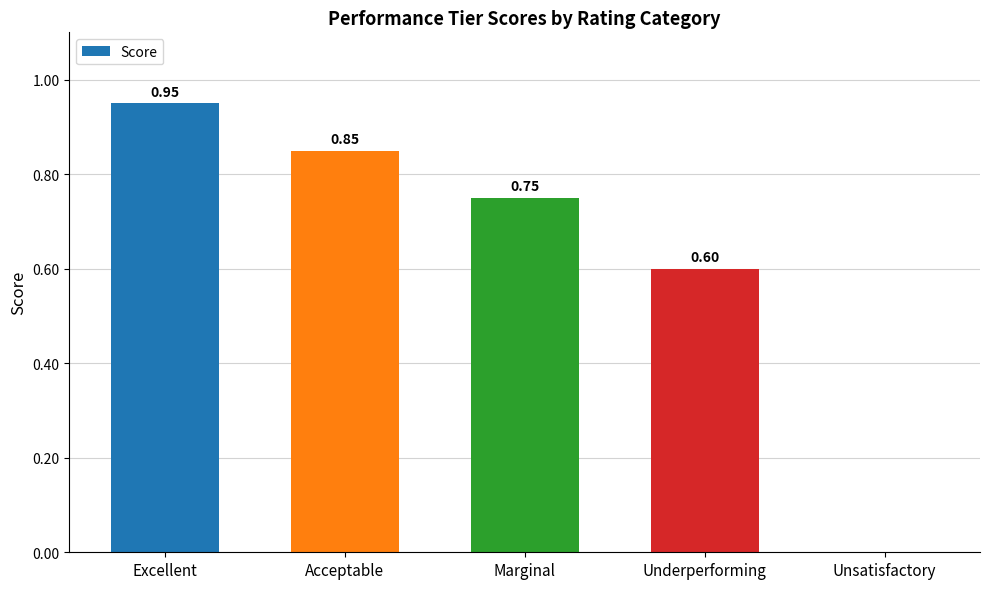

Between Excellent and Unsatisfactory, which is larger?

Excellent